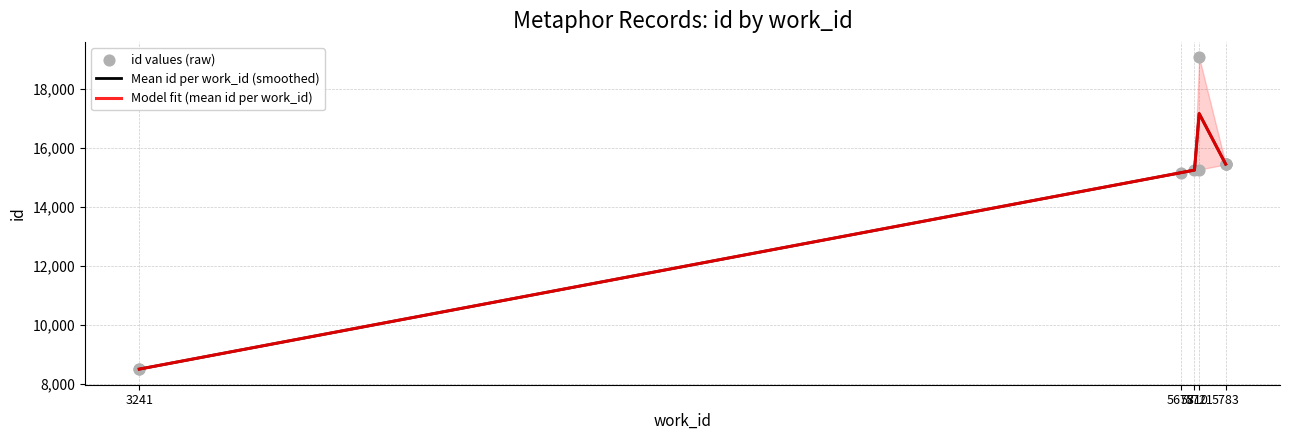

Approximately how many times larger is the value at 5783 compared to 3241?

1.8